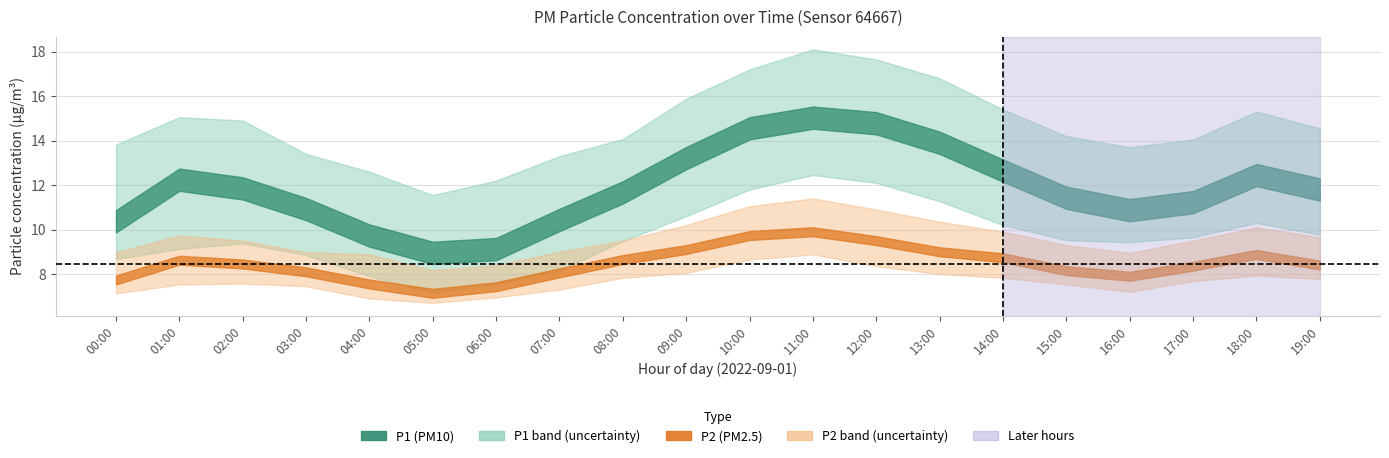

What is the sum of the P1_upper values at 05:00 and 10:00?

28.8